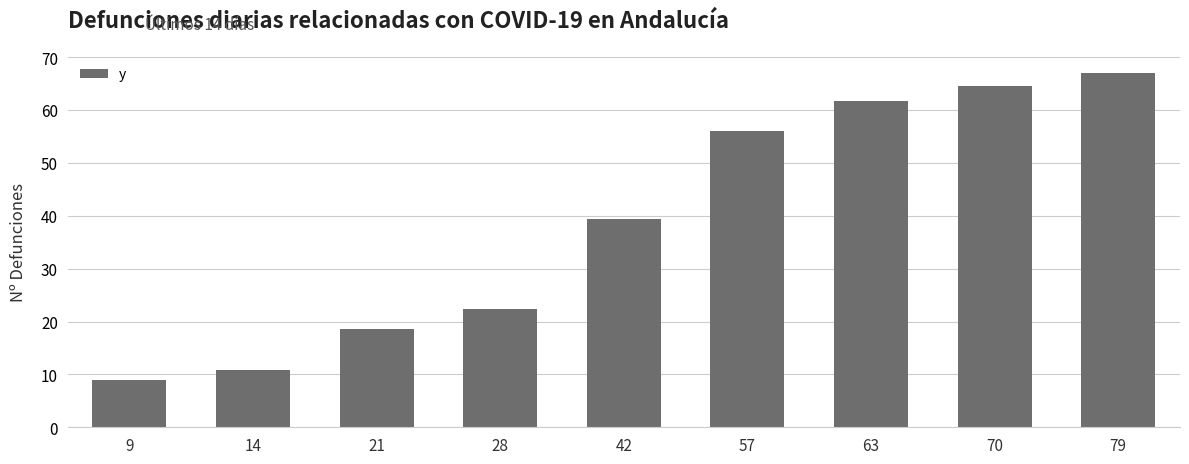

Are the bars horizontal?

No